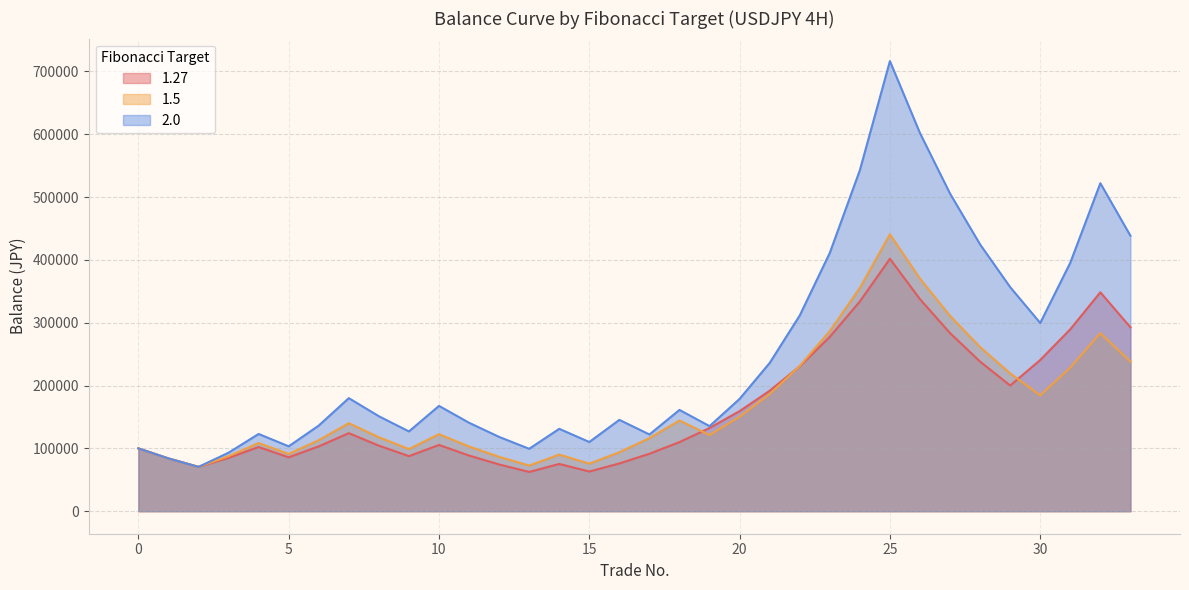

What is the difference between the 1.27 values at 14 and 13?

12701.3